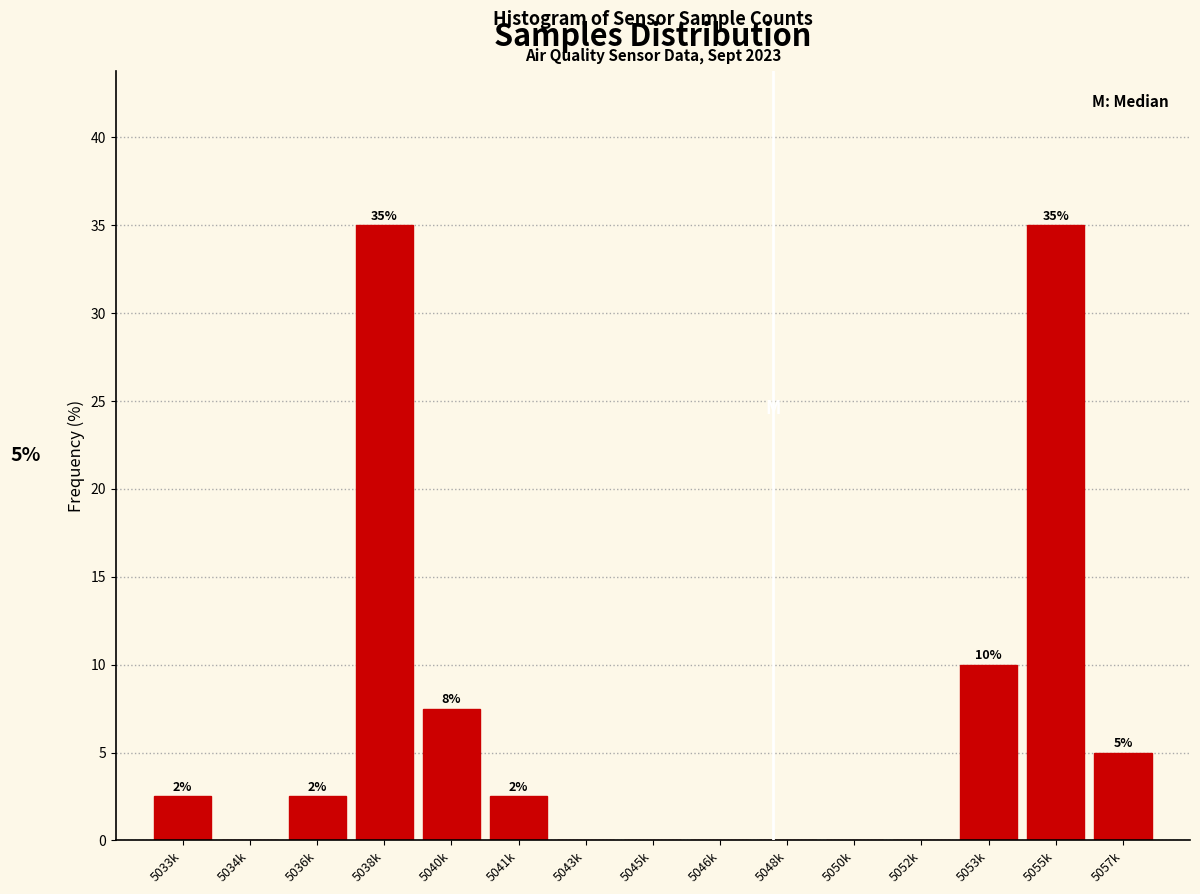

Where is the data nearest to the value 17?

5053k